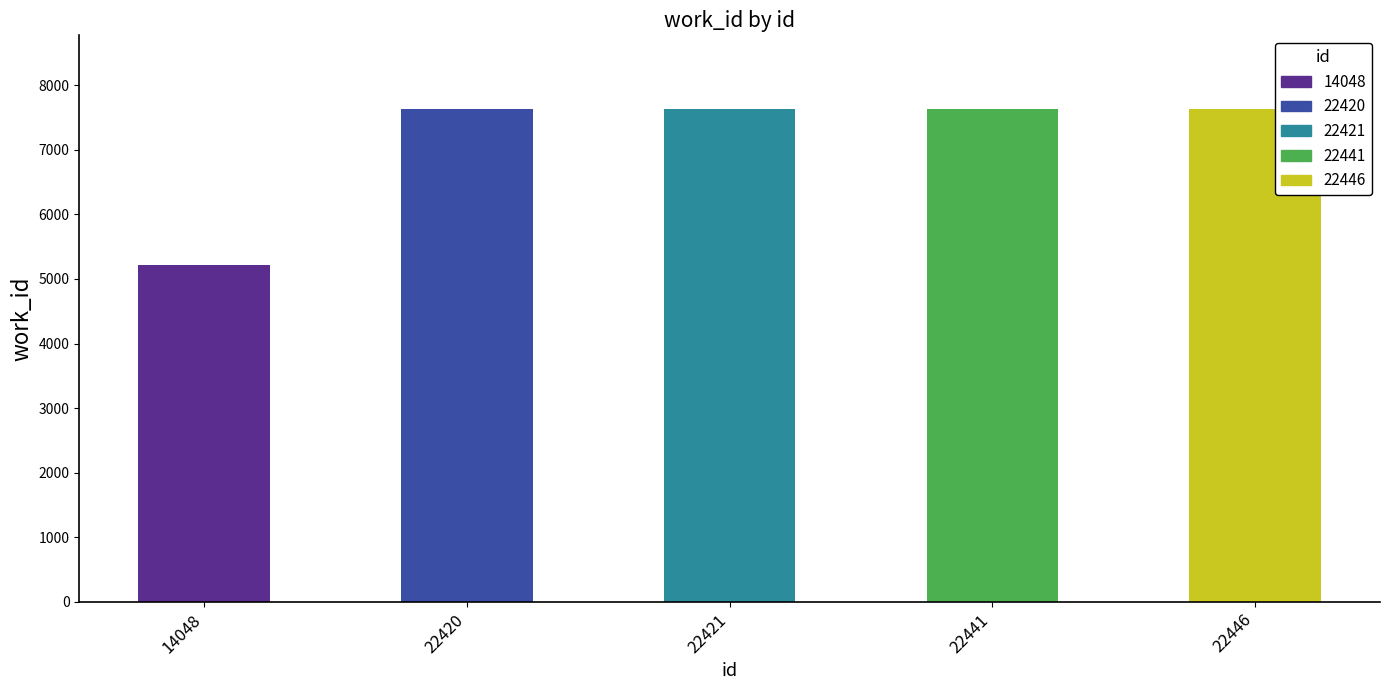

What is the value of the 4th bar from the left?

7629